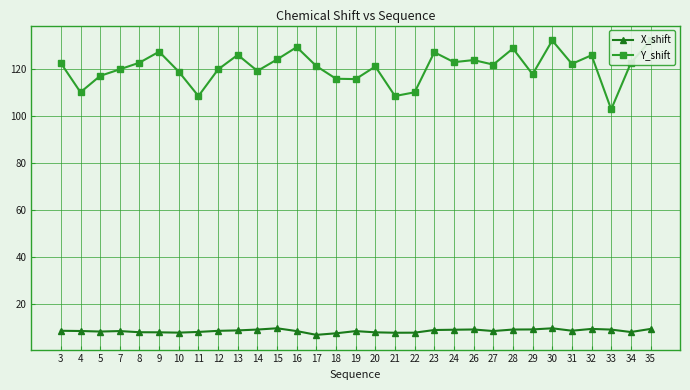

Does the chart have visible grid lines?

Yes